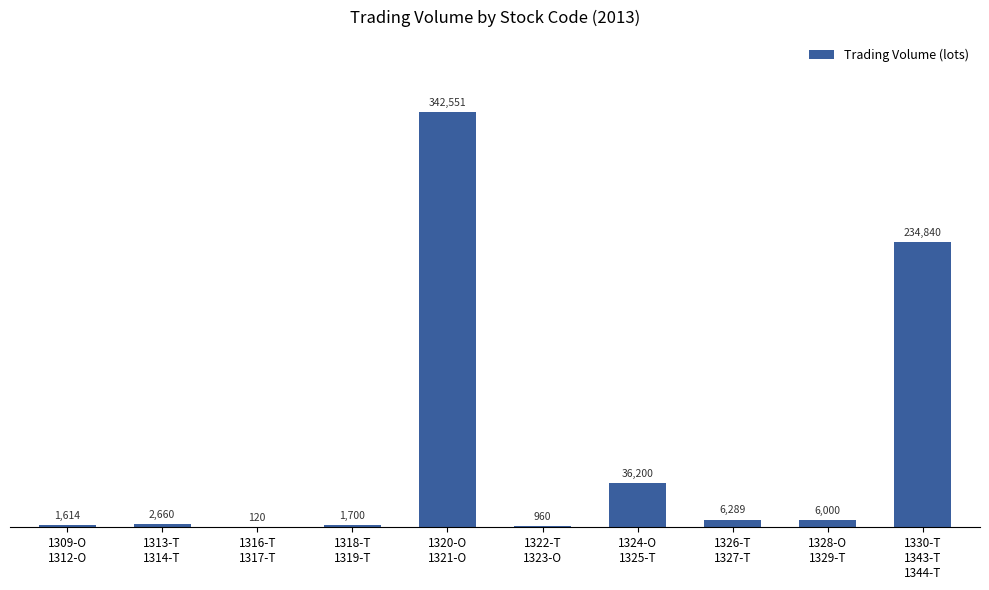

What is the sum of all values?

632934